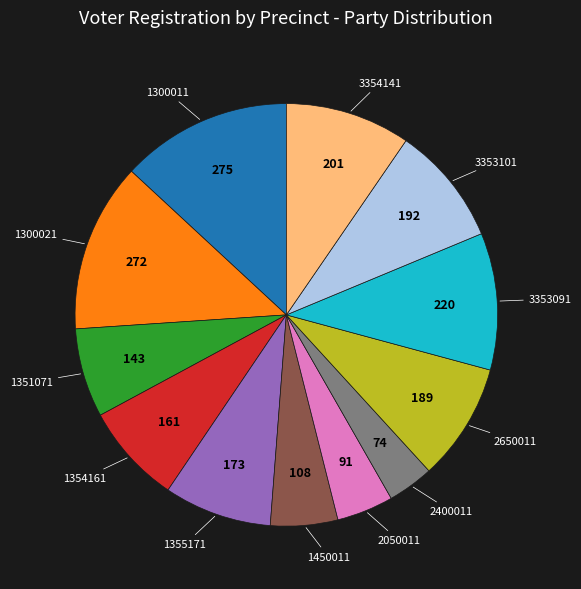

Is there any slice that represents more than half of the pie?

No